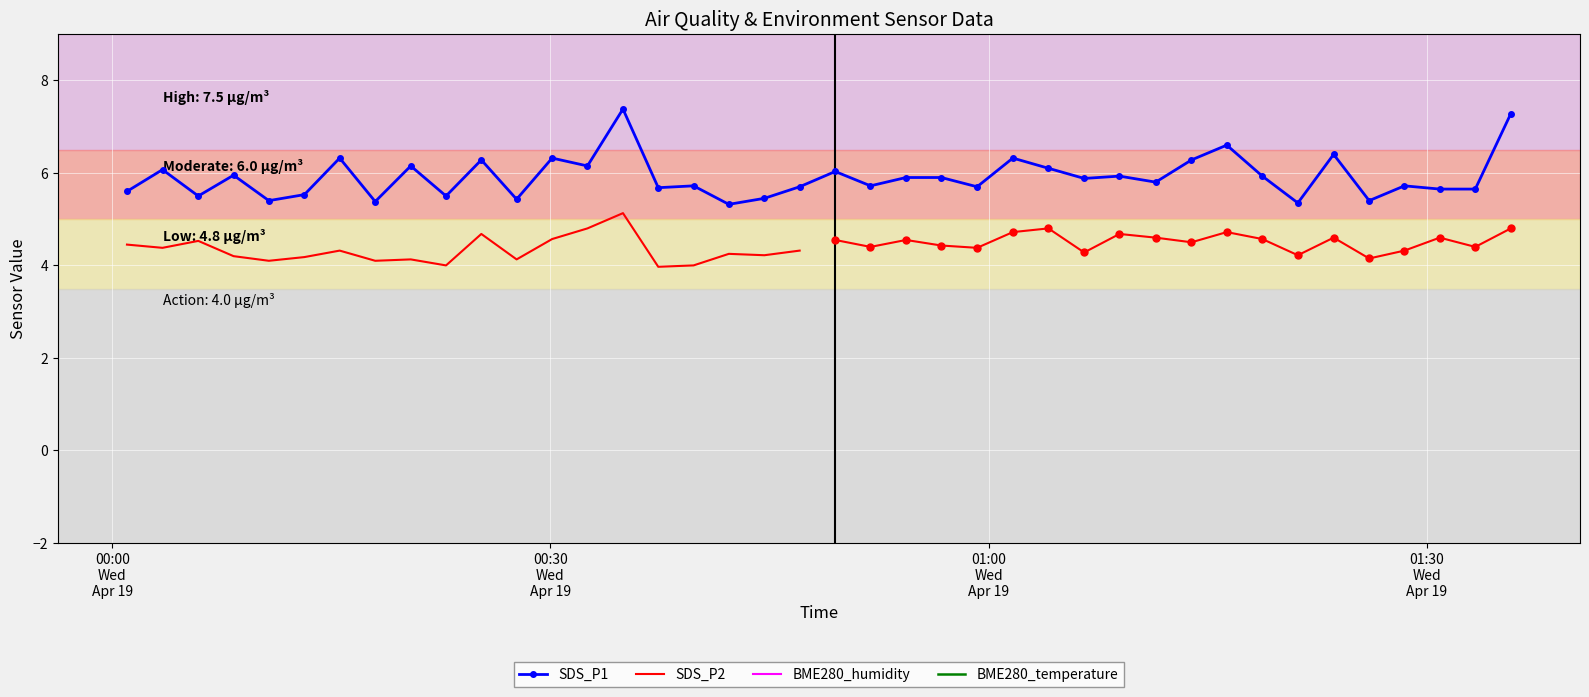

What is the difference between the SDS_P1 values at 2023/04/19 00:49:30 and 2023/04/19 00:15:34?

0.3